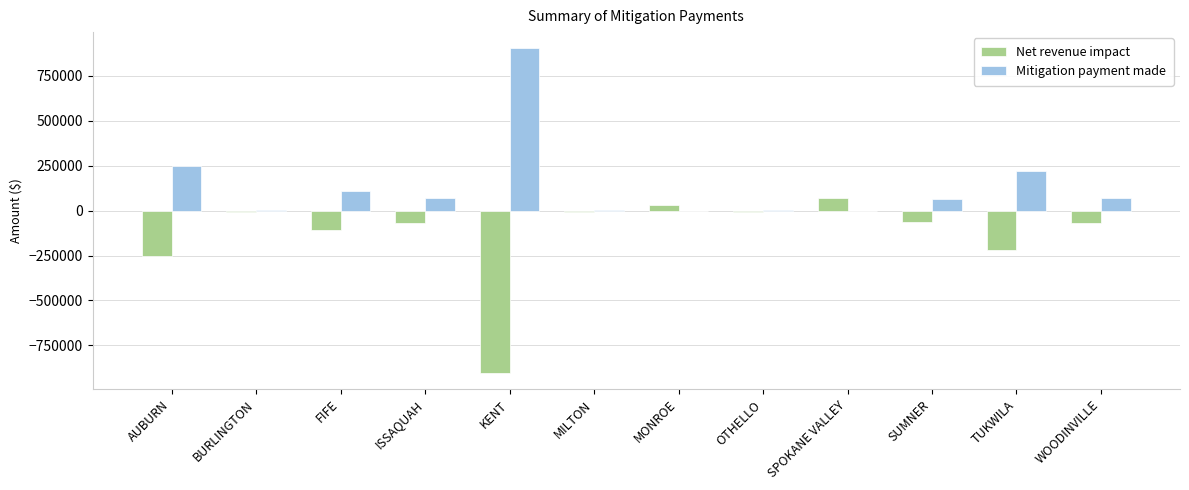

Which series has the largest total across all categories?

Mitigation payment made